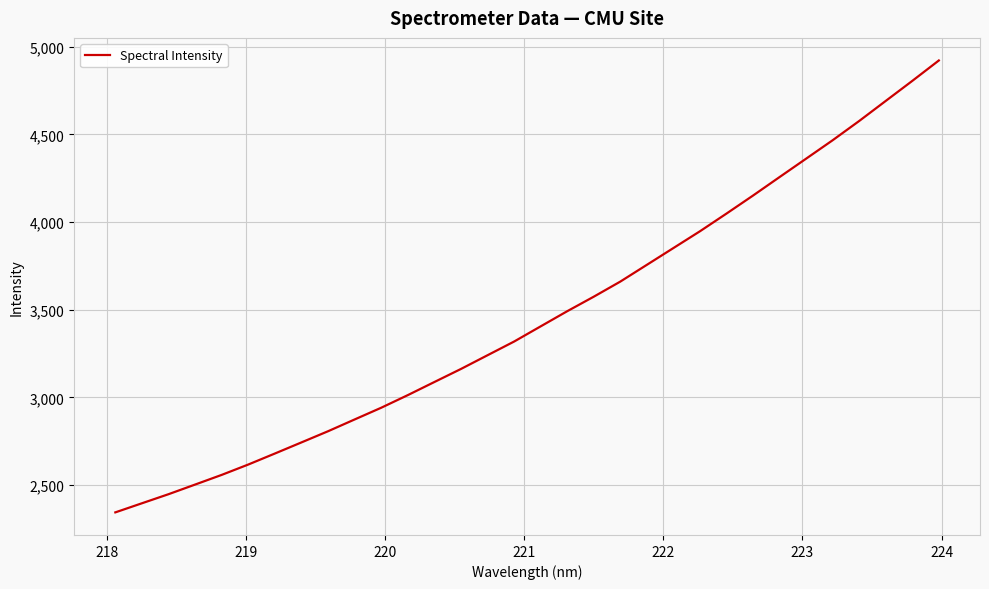

What is the maximum value shown in the chart?

4922.4